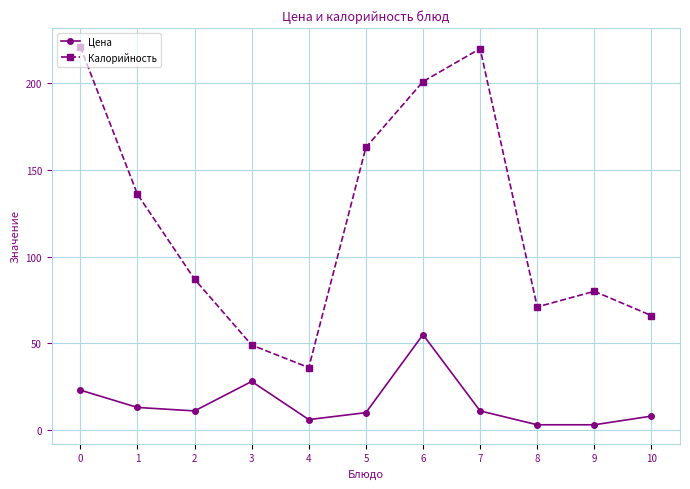

List the series in order of their peak value, highest first.

Калорийность, Цена